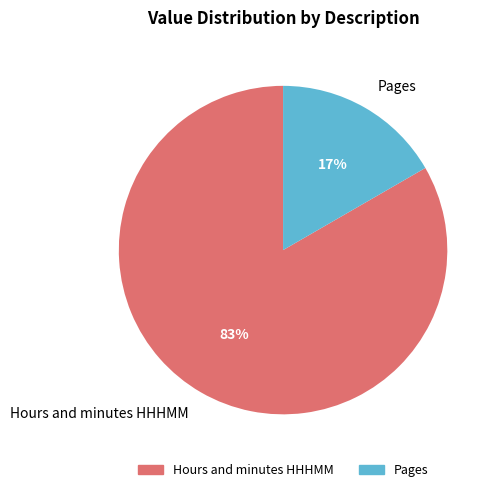

True or false: Pages accounts for 17% of the total.

True